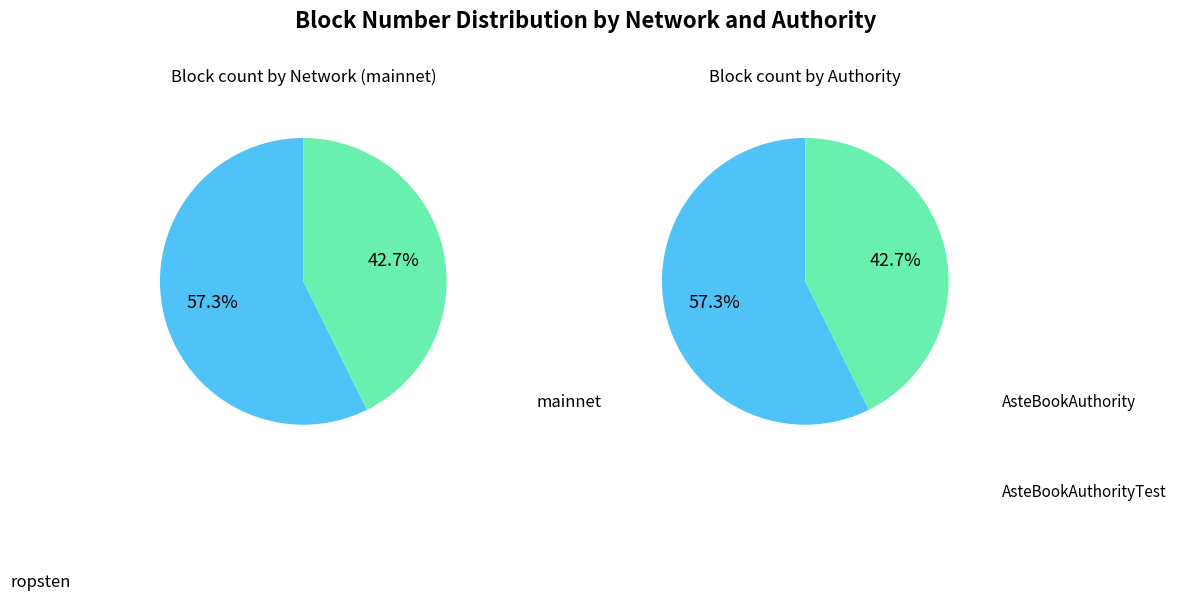

What percentage is NOT represented by ropsten (ca25dc3c)?

57.3%